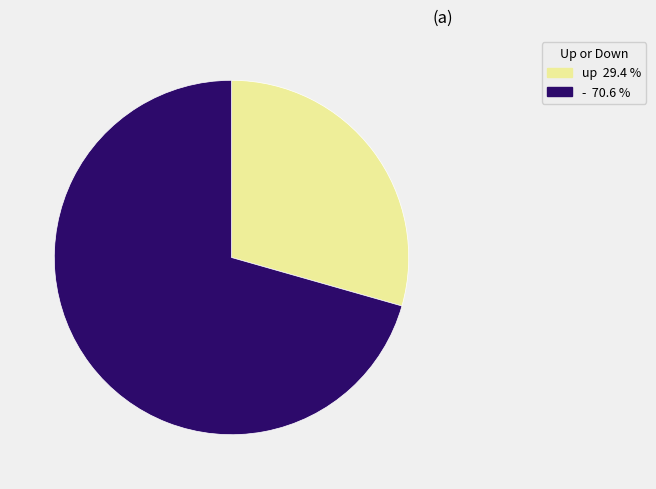

Is there a majority slice in this chart?

Yes